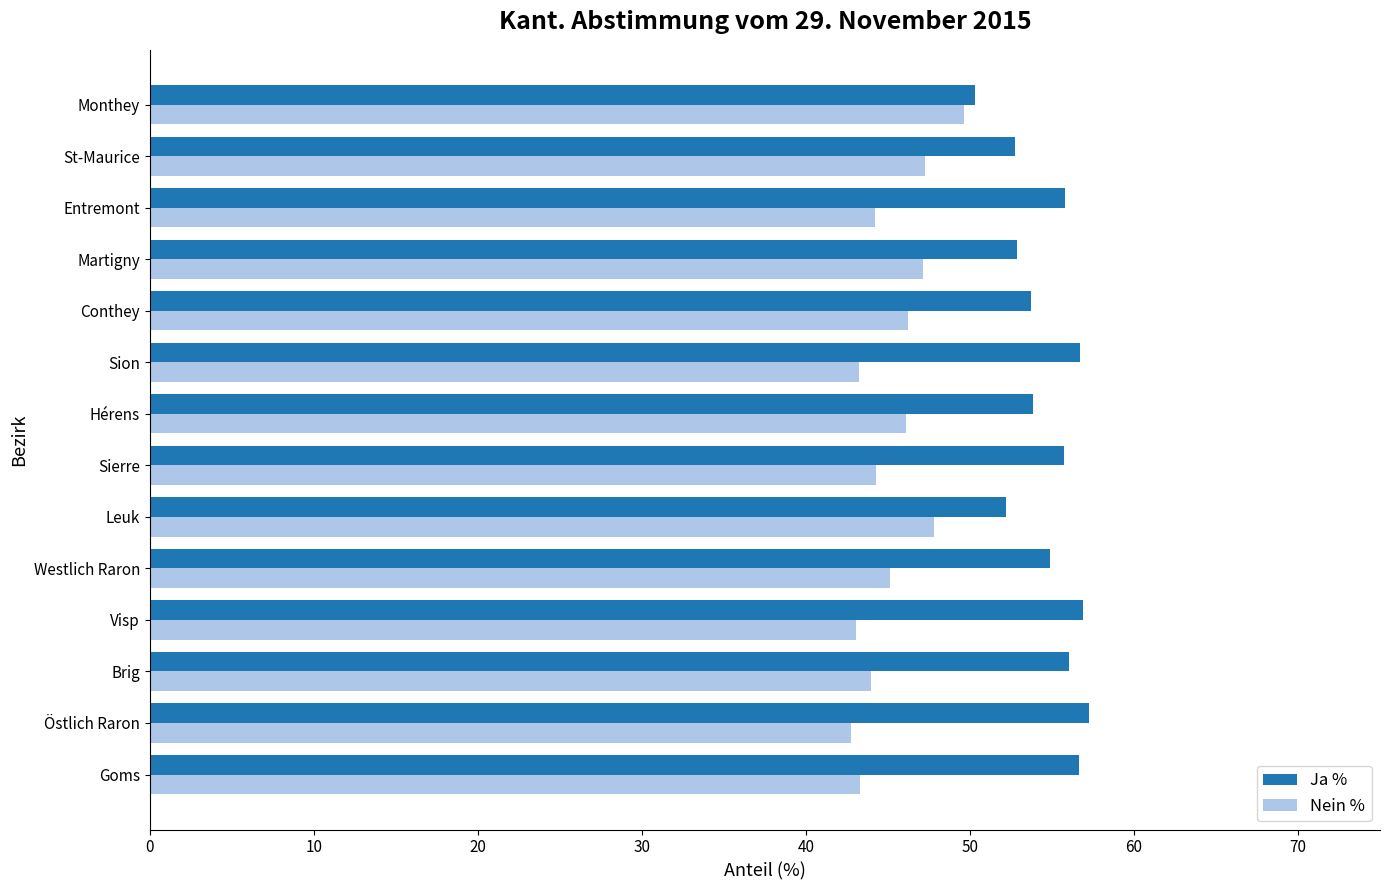

Read the Nein % value at Entremont.

44.2